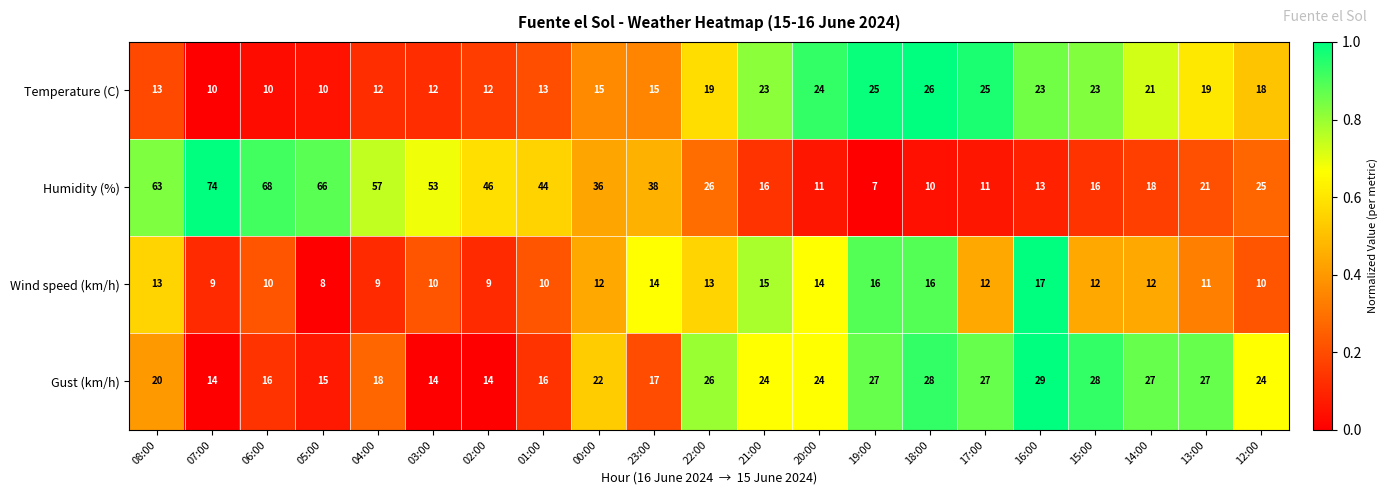

Is it true that Temperature (C) equals 18 at 05:00?

False